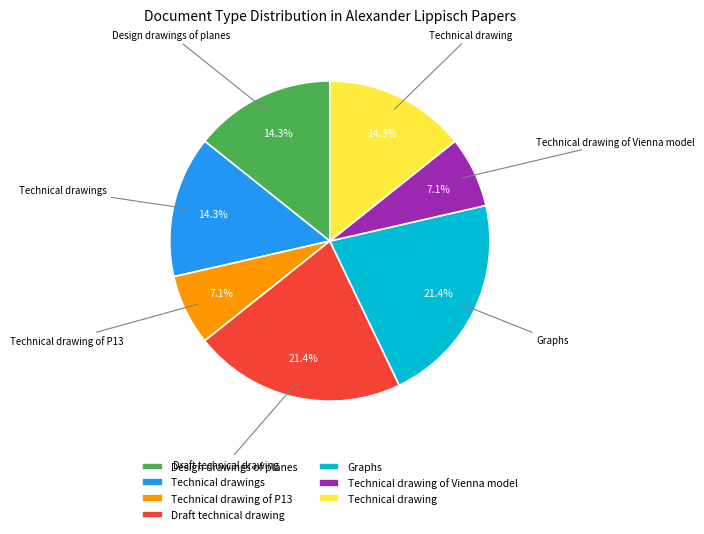

How many slices are in this pie chart?

7